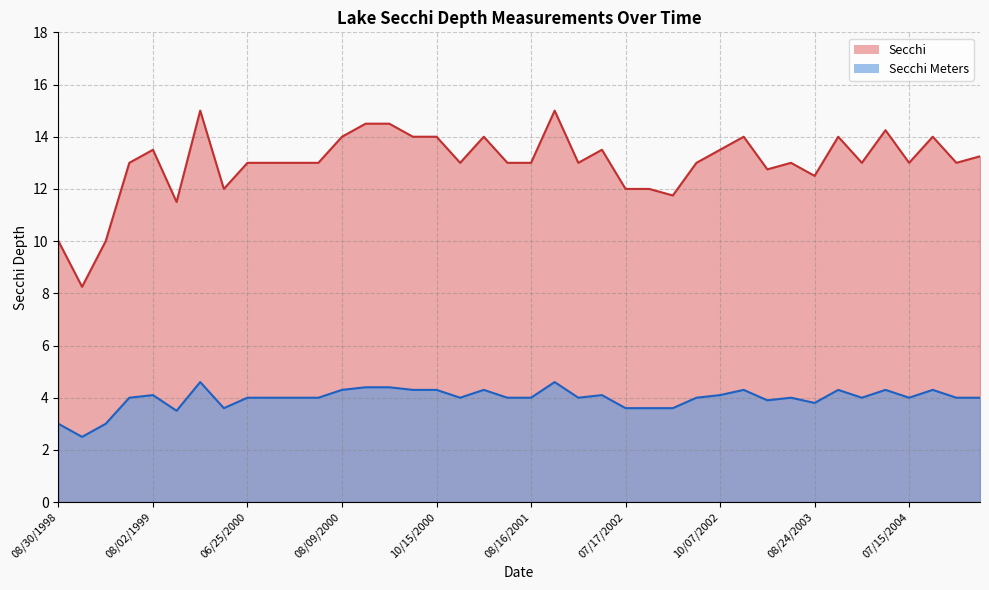

Reading right to left, list all the values displayed in this chart.

Secchi: 13.2	13.0	14.0	13.0	14.2	13.0	14.0	12.5	13.0	12.8	14.0	13.5	13.0	11.8	12.0	12.0	13.5	13.0	15.0	13.0	13.0	14.0	13.0	14.0	14.0	14.5	14.5	14.0	13.0	13.0	13.0	13.0	12.0	15.0	11.5	13.5	13.0	10.0	8.2	10.0
Secchi Meters: 4.0	4.0	4.3	4.0	4.3	4.0	4.3	3.8	4.0	3.9	4.3	4.1	4.0	3.6	3.6	3.6	4.1	4.0	4.6	4.0	4.0	4.3	4.0	4.3	4.3	4.4	4.4	4.3	4.0	4.0	4.0	4.0	3.6	4.6	3.5	4.1	4.0	3.0	2.5	3.0